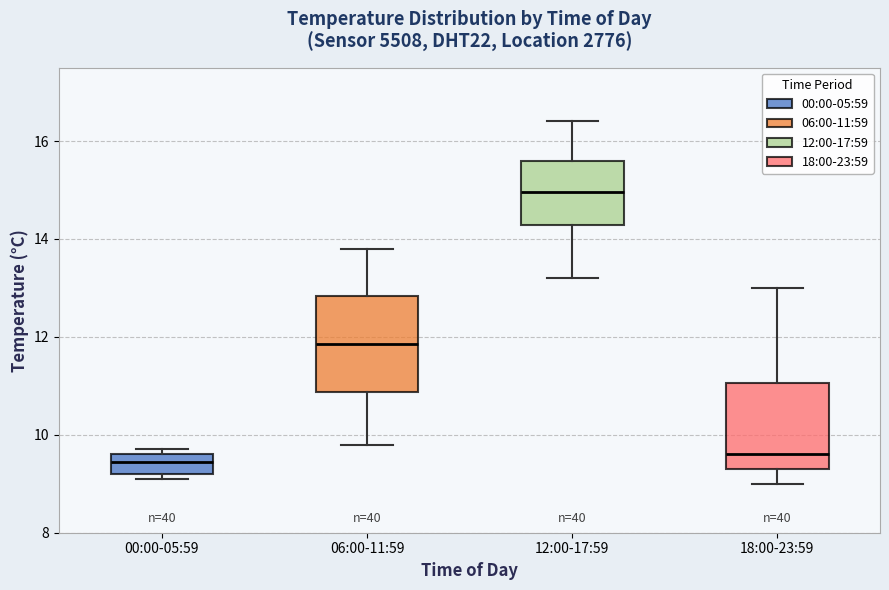

Which box is the tallest, from its lower edge to its upper edge?

06:00-11:59